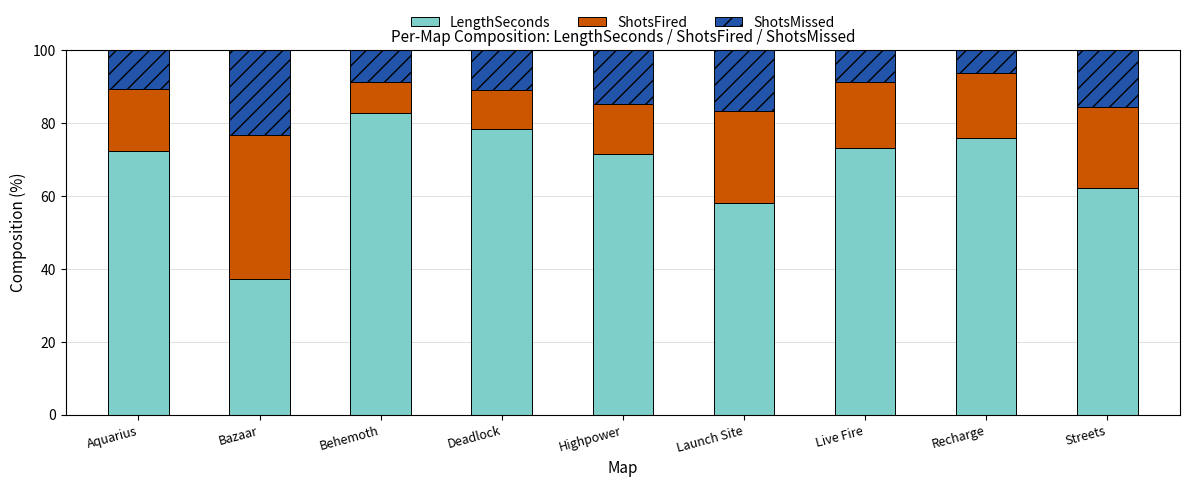

What is the value of the LengthSeconds bar at the 9th from the left?

62.3